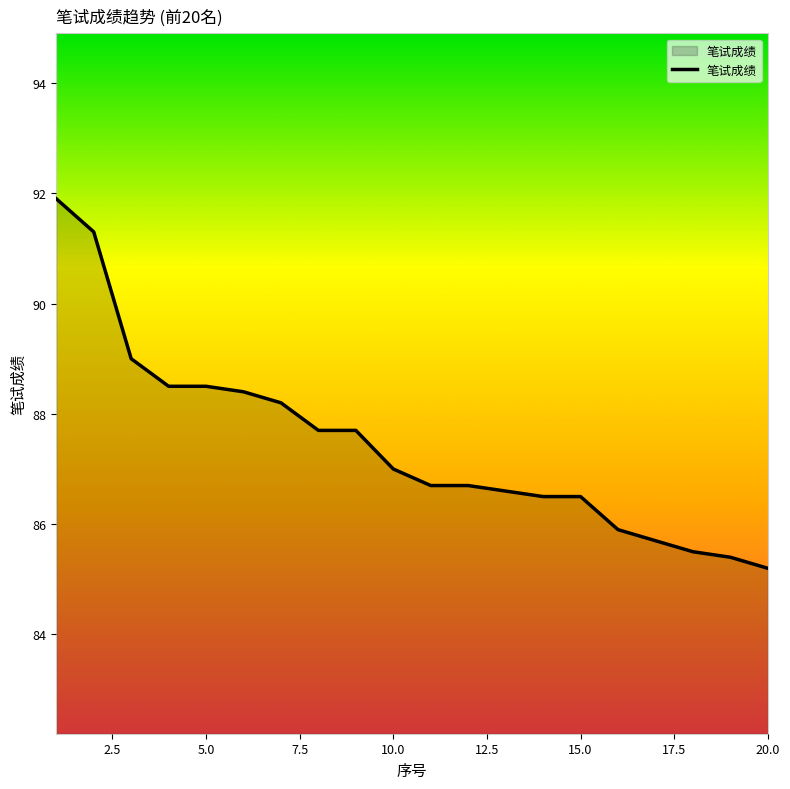

What is the difference between the maximum and minimum values?

6.7